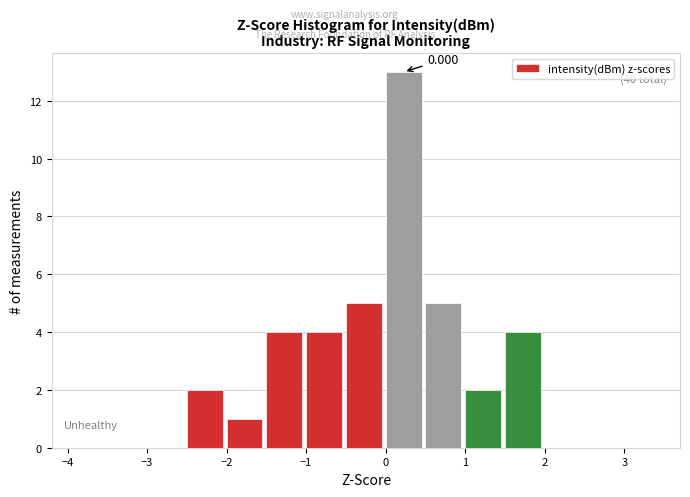

Over which range of the x-axis is the bar tallest?

0.0 to 0.5